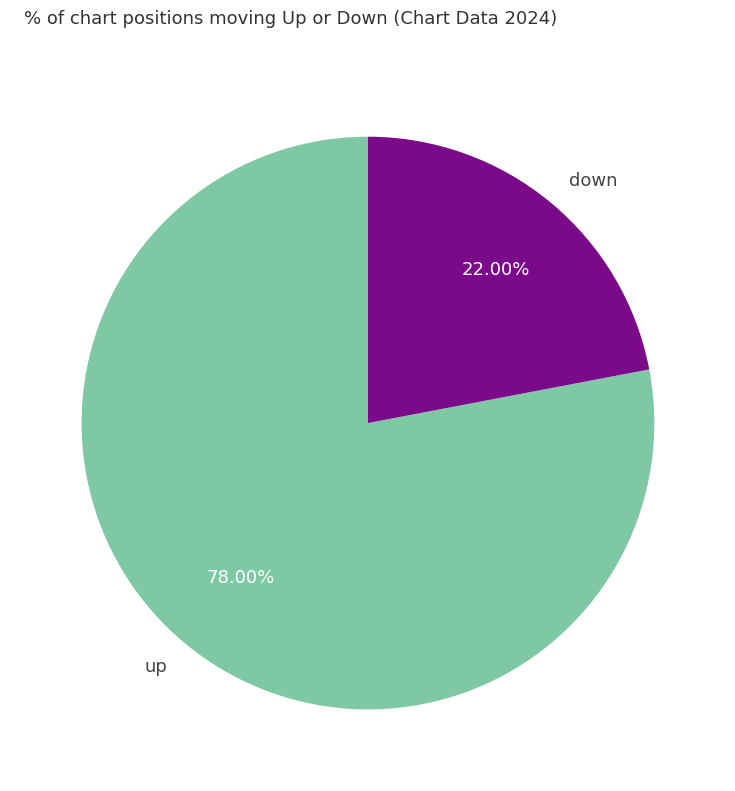

To the nearest percent, what is the difference between the largest and smallest slice percentages?

56%